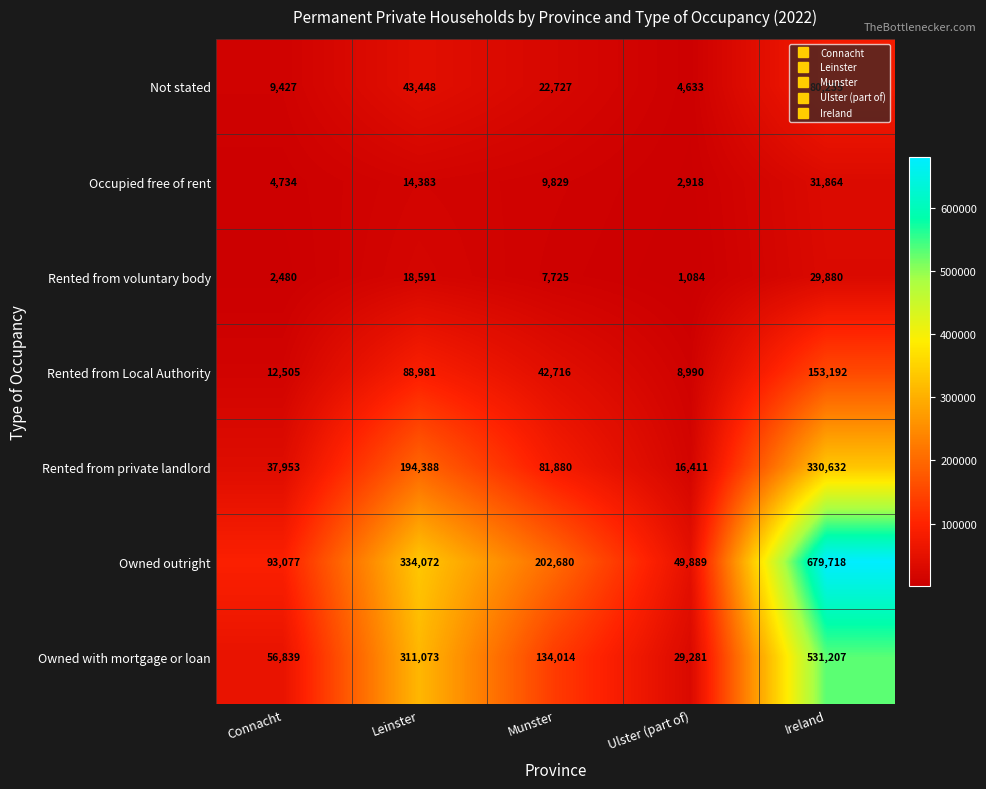

True or false: Rented from voluntary body has a value of 1499 at Ulster (part of).

False